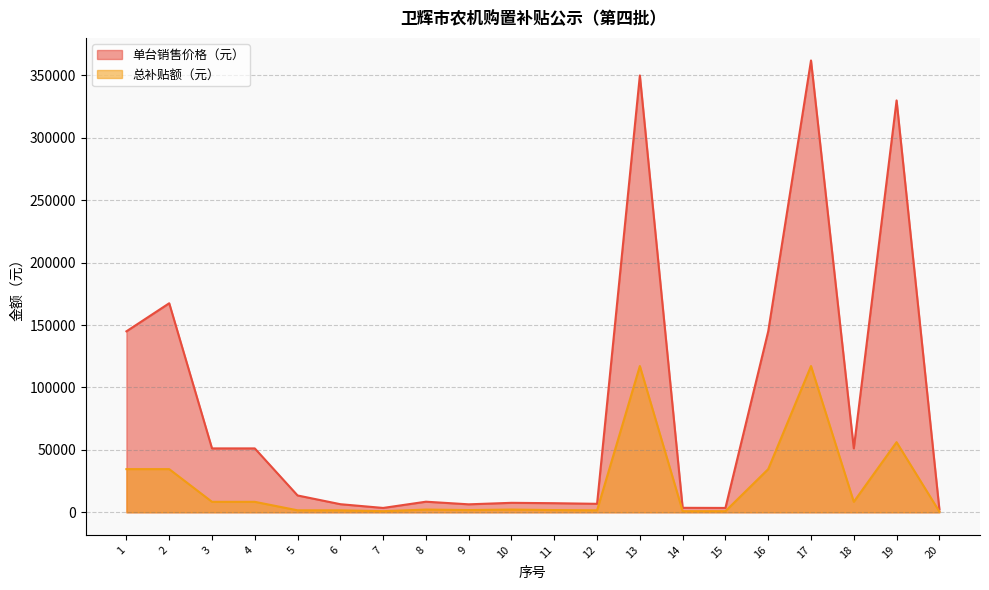

At 13, list the series in order from largest to smallest.

单台销售价格（元）, 总补贴额（元）